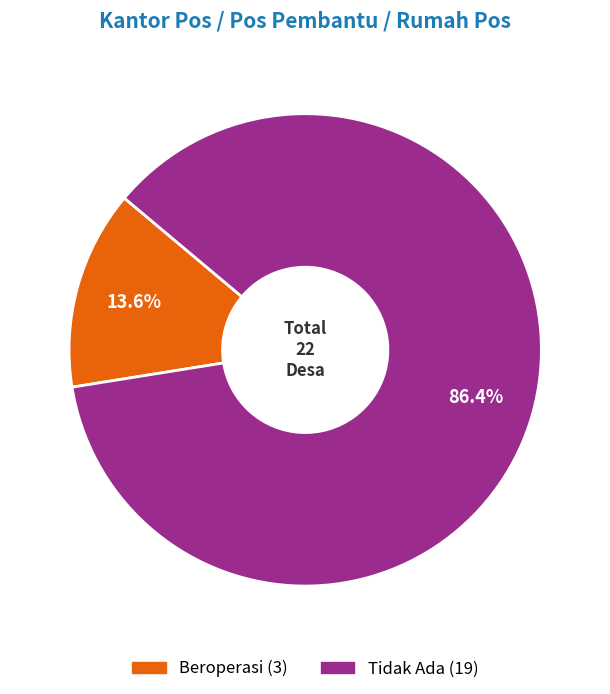

Combined, do Beroperasi and Tidak Ada account for over 50%?

Yes